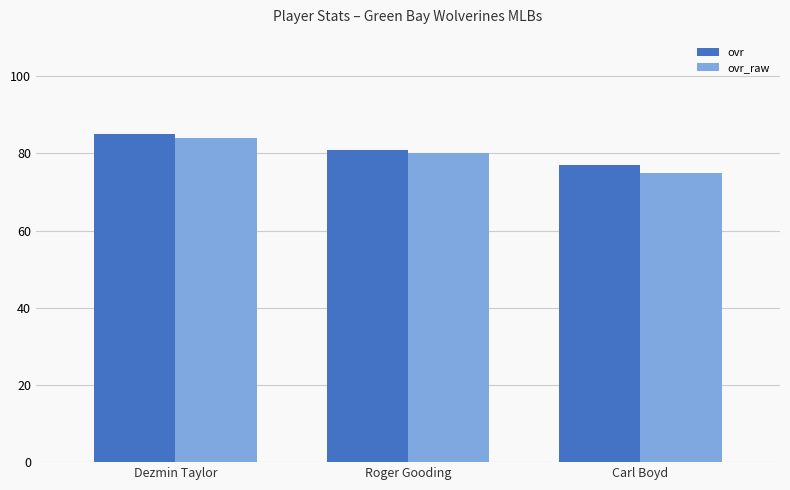

Between Dezmin Taylor and Carl Boyd, which series saw the biggest shift?

ovr_raw